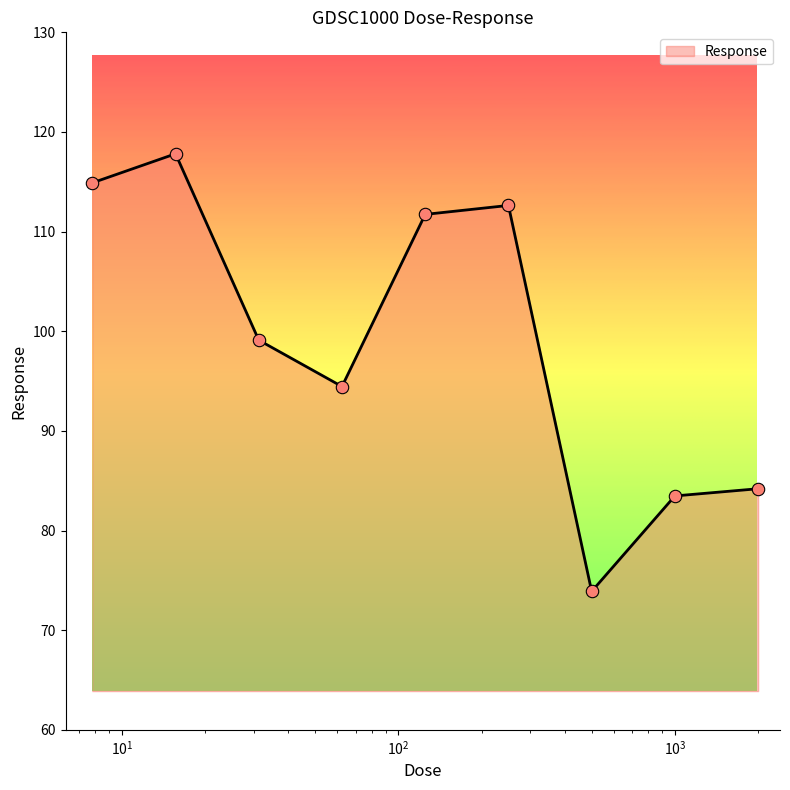

What is the minimum value shown in the chart?

73.9